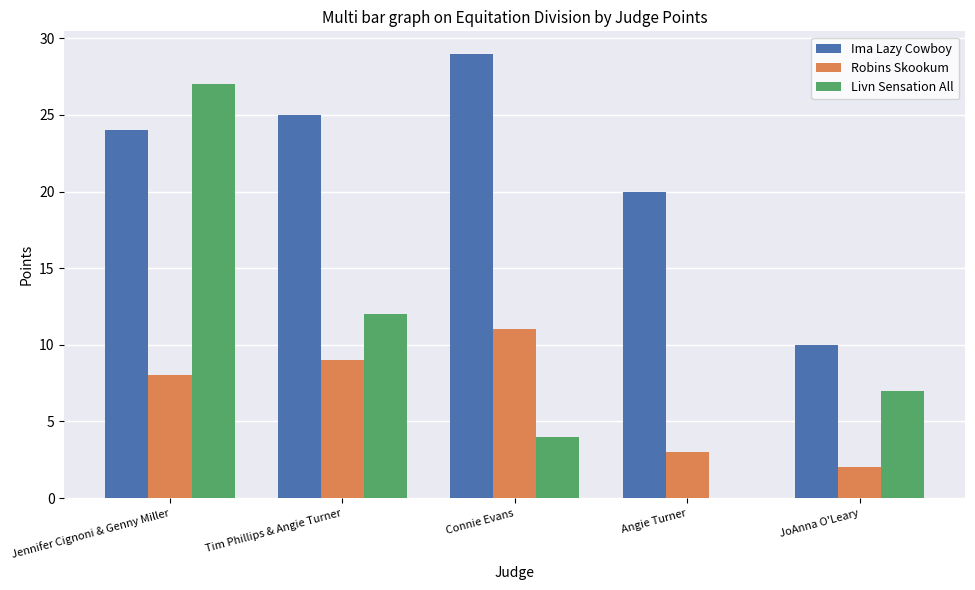

What is the average value of the Robins Skookum series?

7